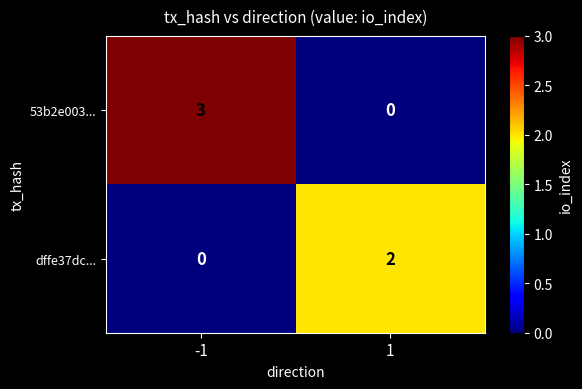

The value of dffe37dc... at 1 is 2. True or false?

True